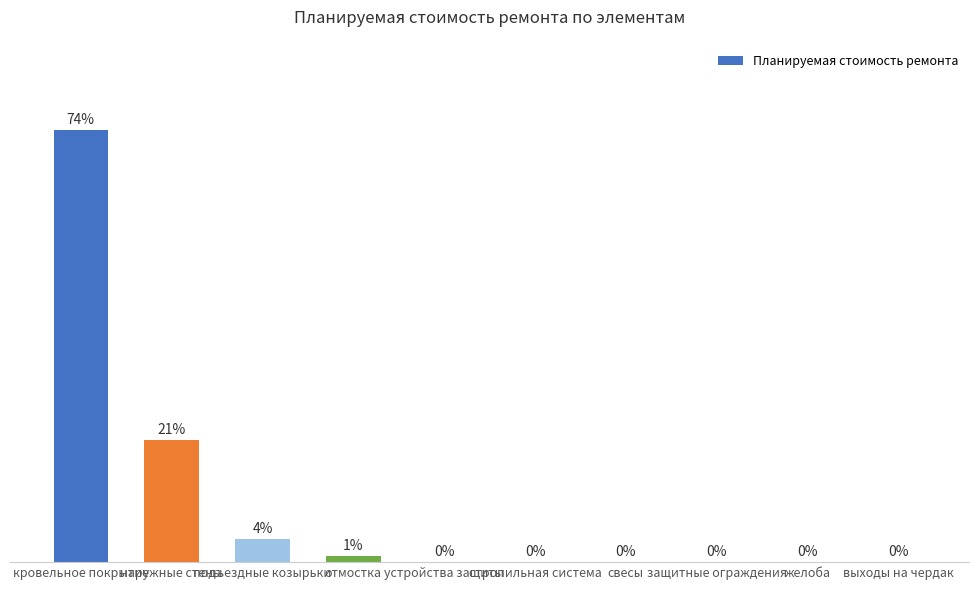

At which category does the chart reach its peak across all series?

кровельное покрытие